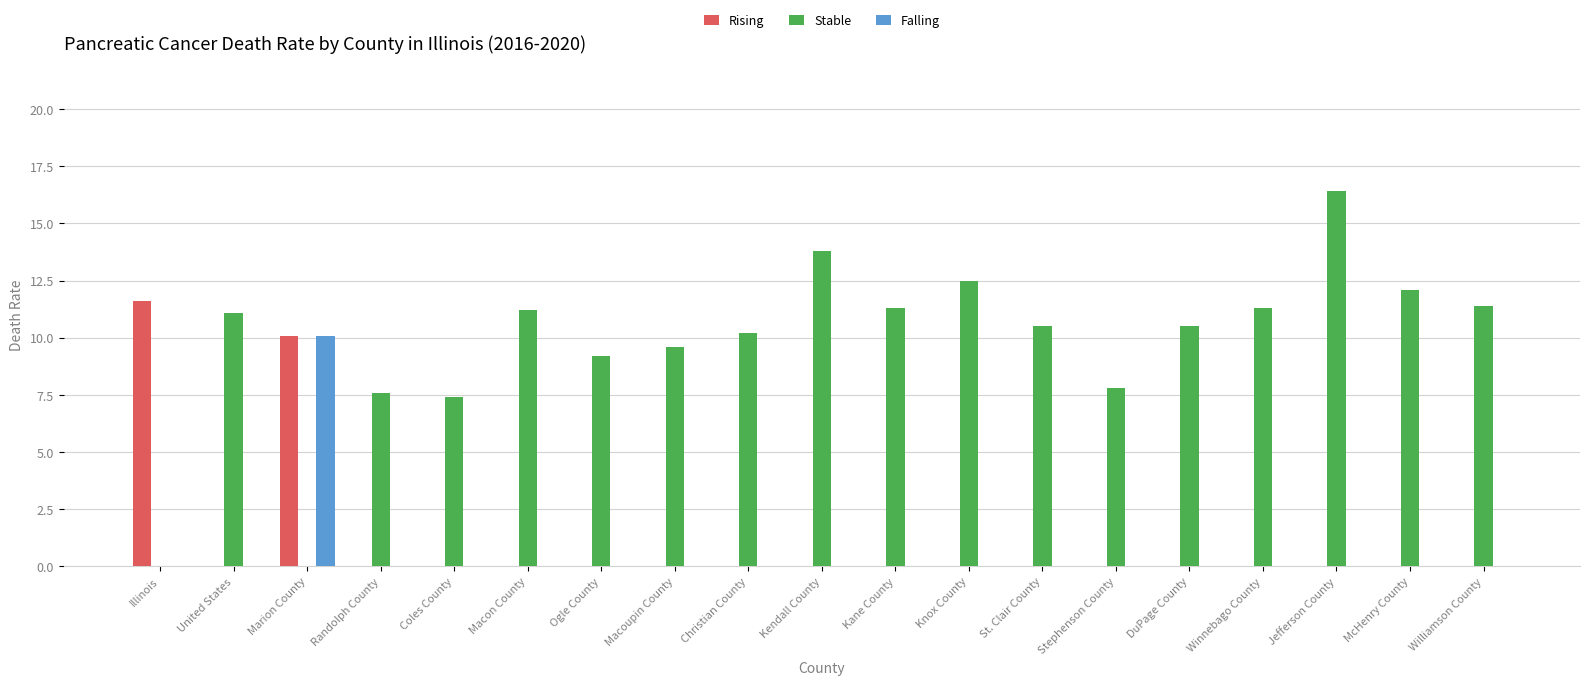

What is the sum of all Stable values?

183.9